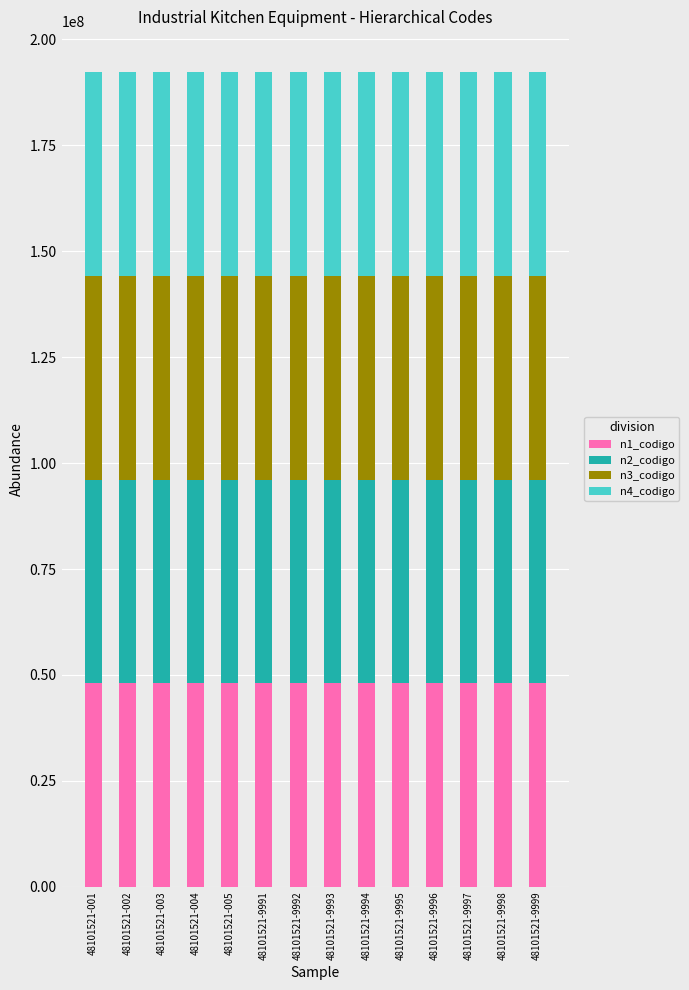

What is the maximum value for n1_codigo?

48000000